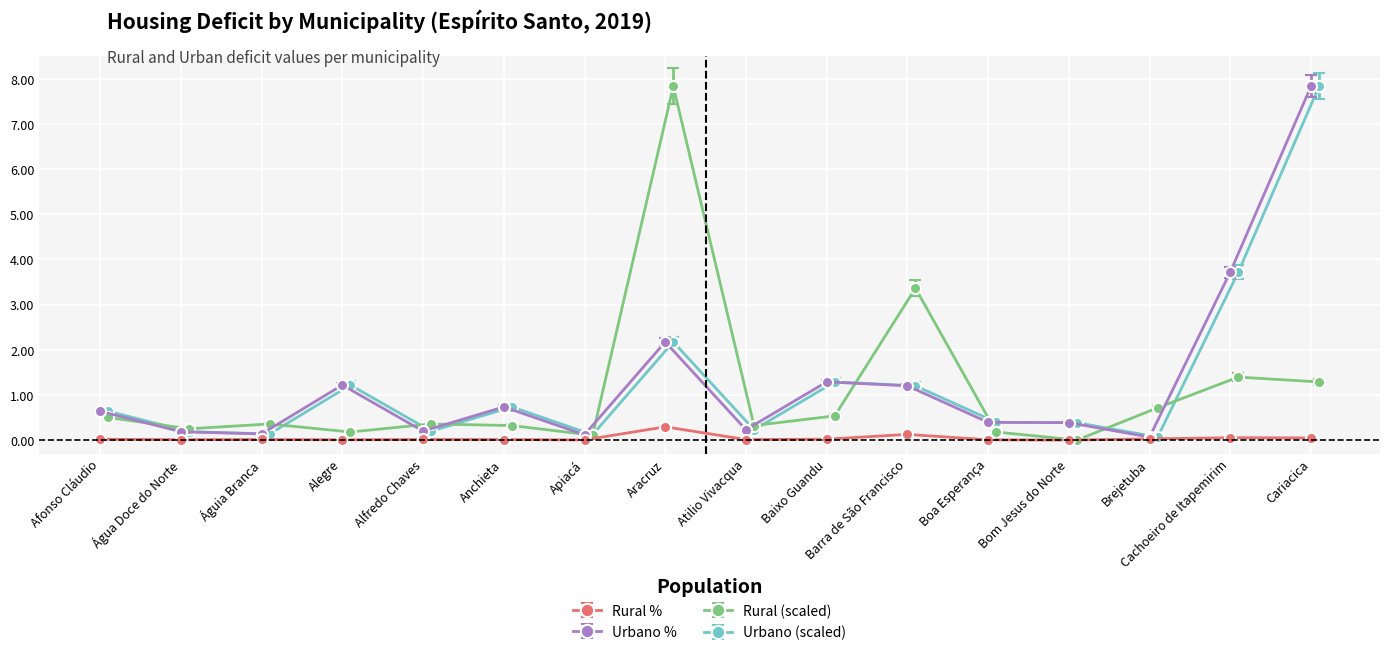

True or false: Rural % has a value of 0.0 at Baixo Guandu.

True